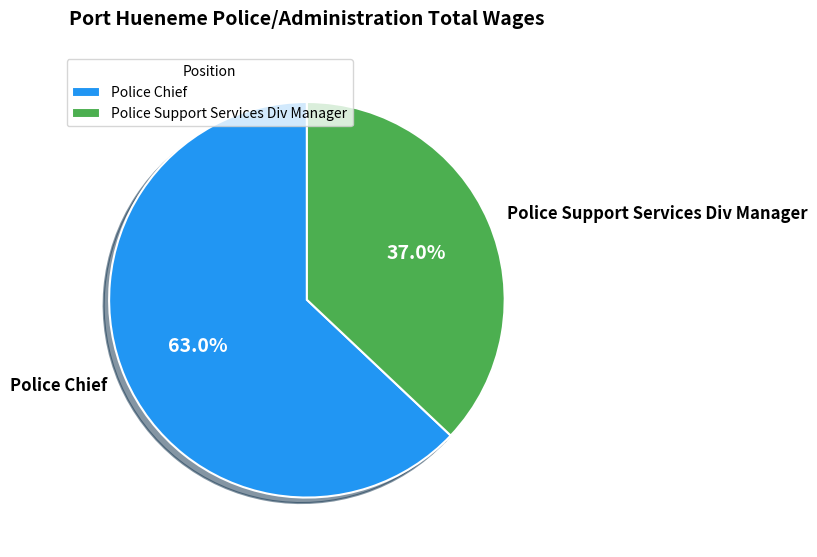

What is the largest slice in the pie chart?

Police Chief